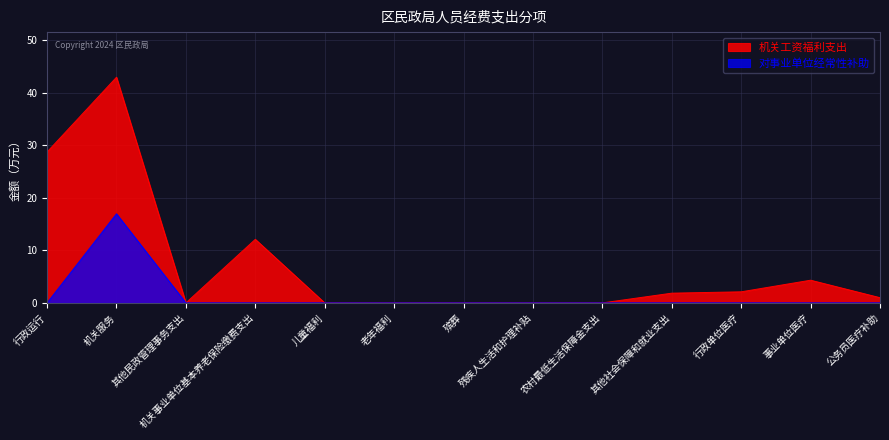

True or false: 机关工资福利支出 and 对事业单位经常性补助 cross at least once.

False